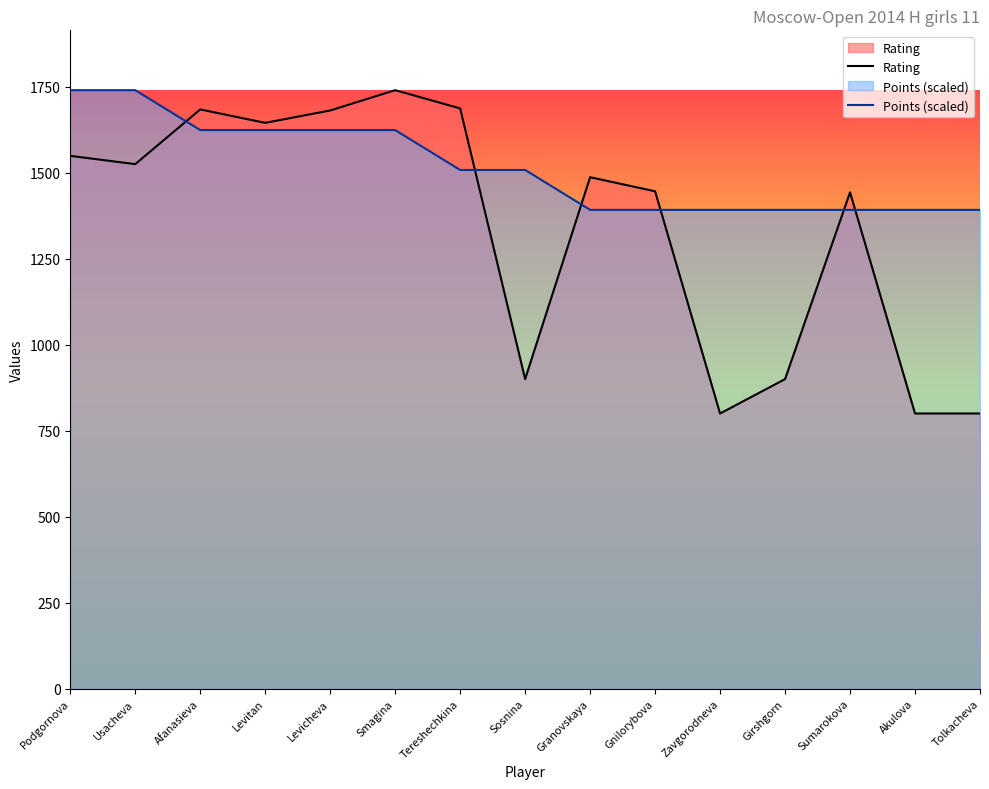

Reading right to left, transcribe all the data shown in this chart.

Rating: 800	800	1443	900	800	1446	1487	900	1687	1740	1681	1645	1684	1525	1549
Points (scaled): 1392	1392	1392	1392	1392	1392	1392	1508	1508	1624	1624	1624	1624	1740	1740